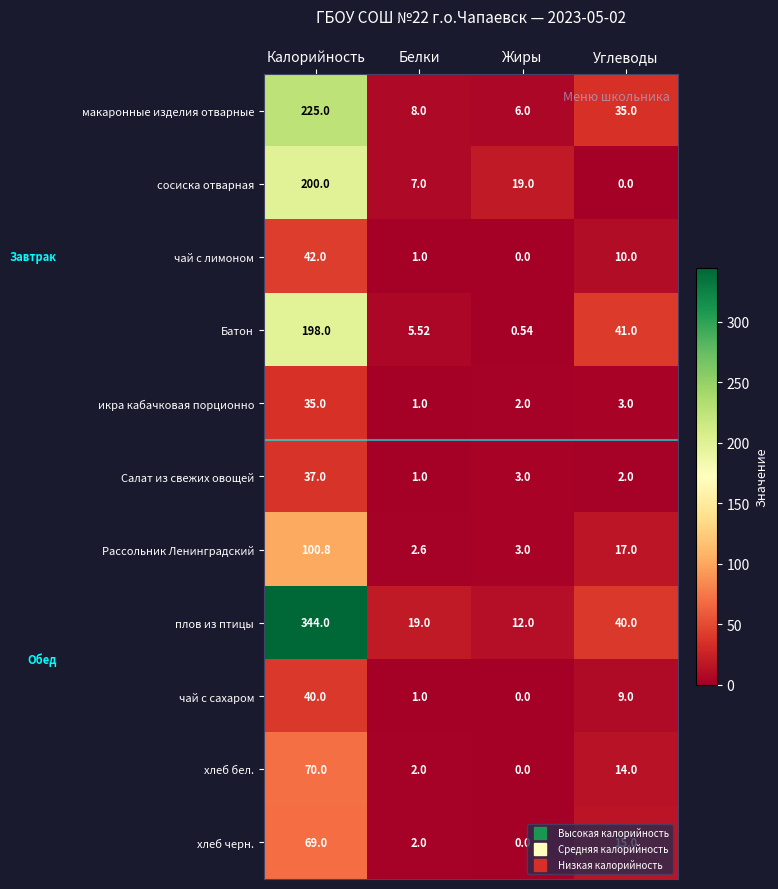

At how many categories does at least one series exceed 181?

1